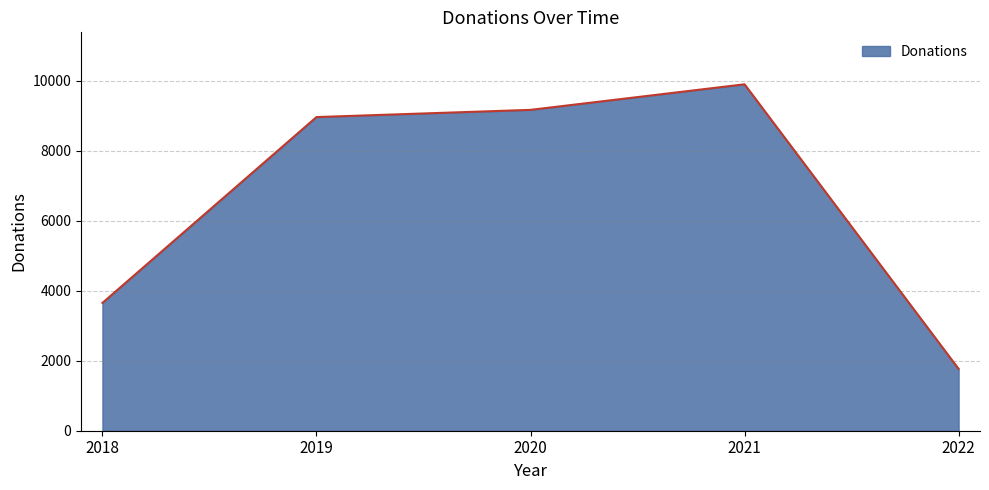

Which category has the lowest value across all series?

2022